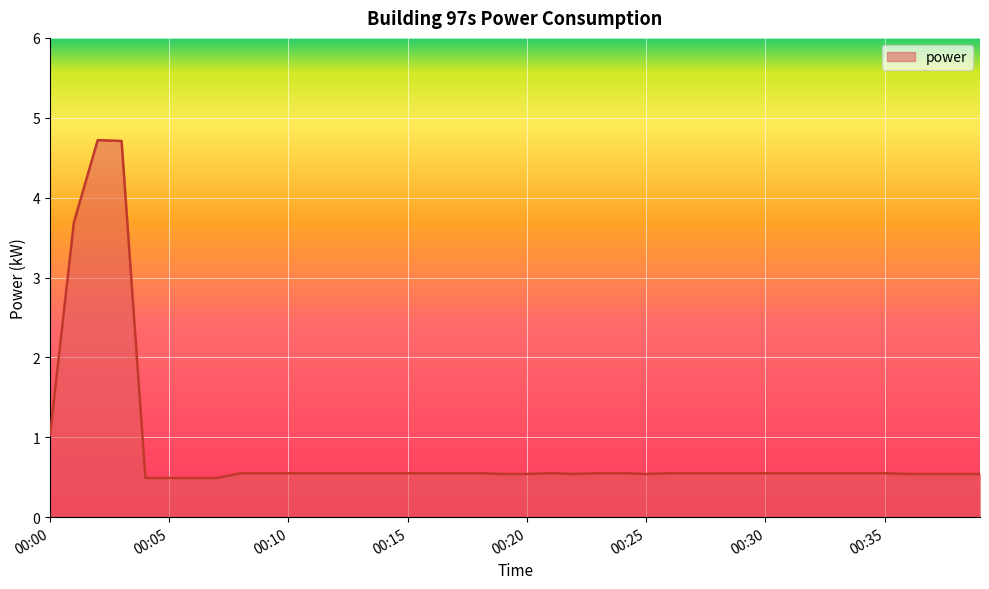

What is the difference between the maximum and minimum values?

4.2